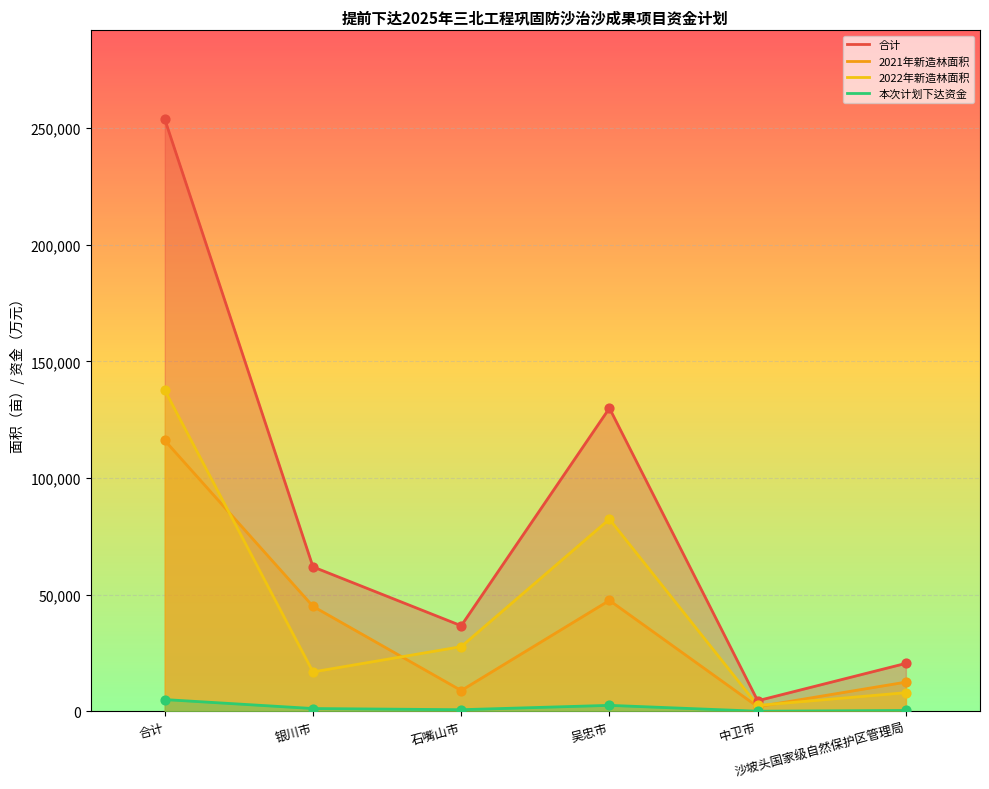

What is the total value across all series at 银川市?

125168